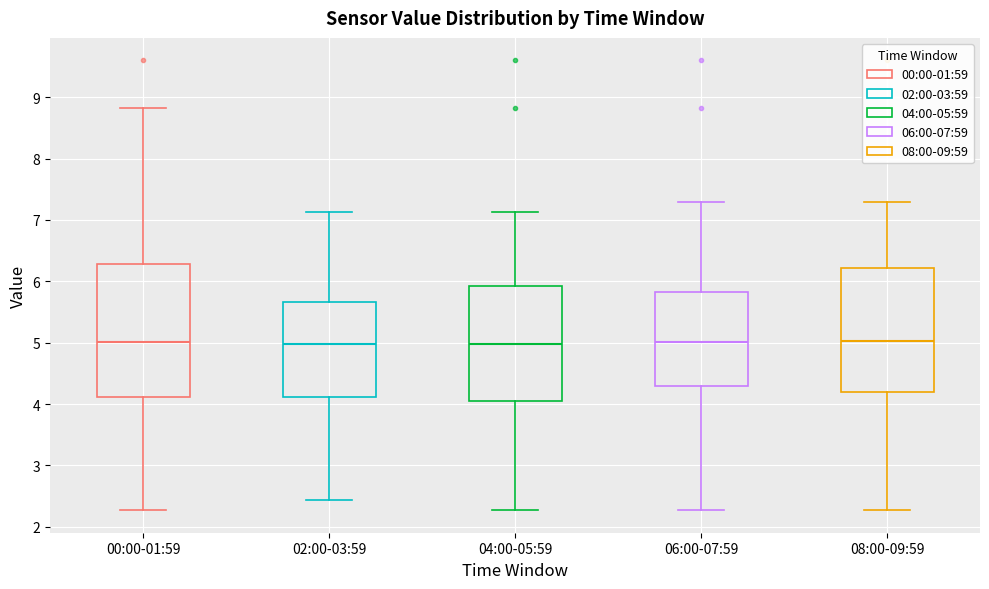

Reading left to right, read every box against the y-axis: the position of its median line, the range the box covers, and the ends of its whiskers. The values are not printed on the chart, so give them approximately, as read against the axis.

00:00-01:59: median 5.0, box 4.1 to 6.3, whiskers 2.3 to 8.8
02:00-03:59: median 5.0, box 4.1 to 5.7, whiskers 2.4 to 7.1
04:00-05:59: median 5.0, box 4.1 to 5.9, whiskers 2.3 to 7.1
06:00-07:59: median 5.0, box 4.3 to 5.8, whiskers 2.3 to 7.3
08:00-09:59: median 5.0, box 4.2 to 6.2, whiskers 2.3 to 7.3